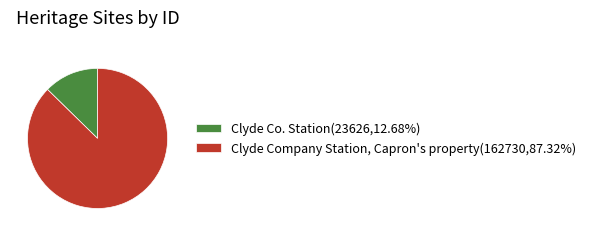

Does Clyde Co. Station represent more than half of the total?

No